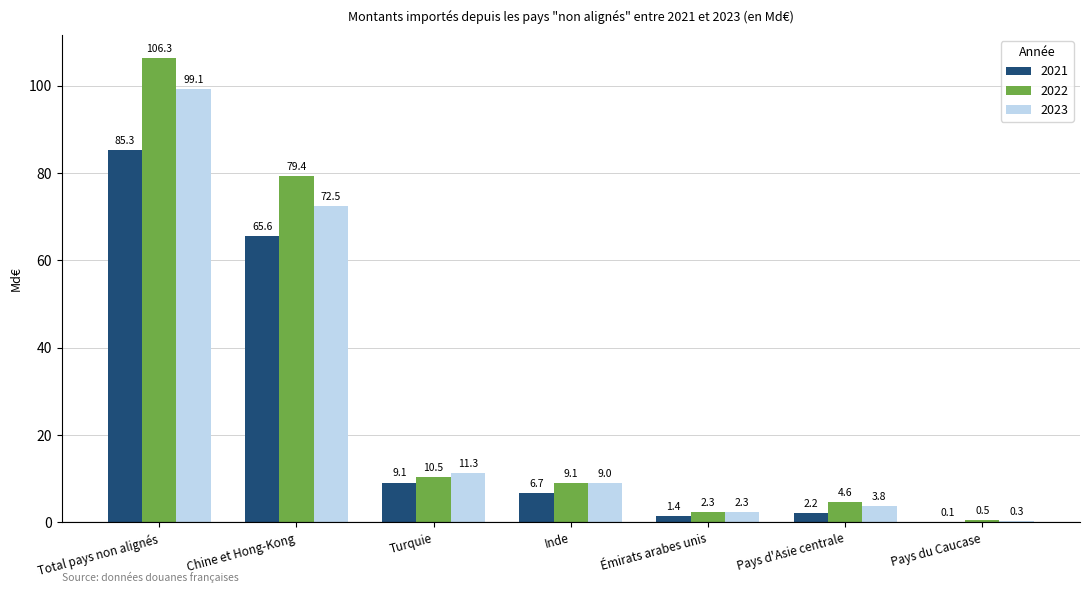

Which series has the widest spread of values?

2022